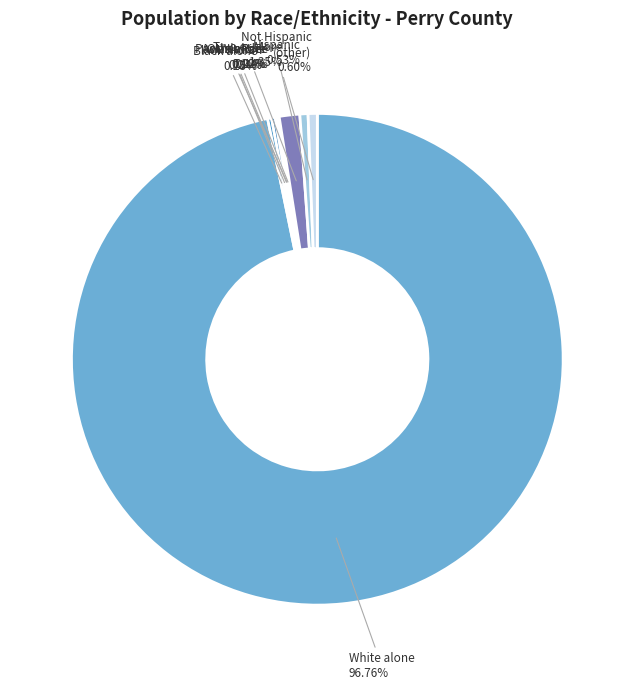

Is there a majority slice in this chart?

Yes